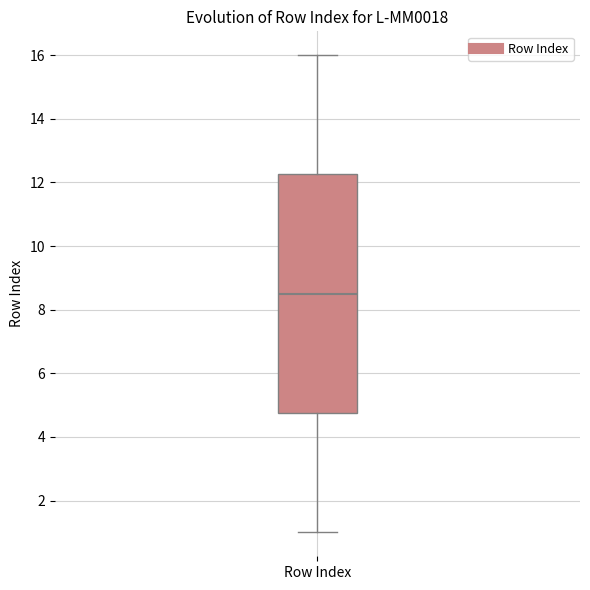

Read this box plot against the y-axis: the position of the median line, the range covered by the box, and the ends of both whiskers. The values are not printed on the chart, so give them approximately, as read against the axis.

median 8.6, box 4.8 to 12.2, whiskers 1.0 to 16.0